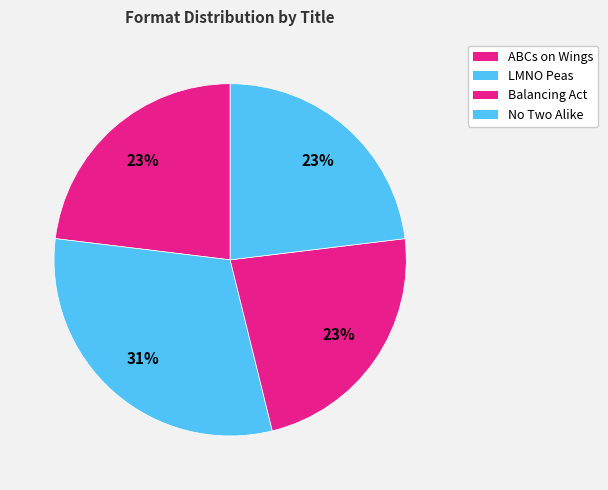

Which has a higher value, Balancing Act or ABCs on Wings?

Balancing Act